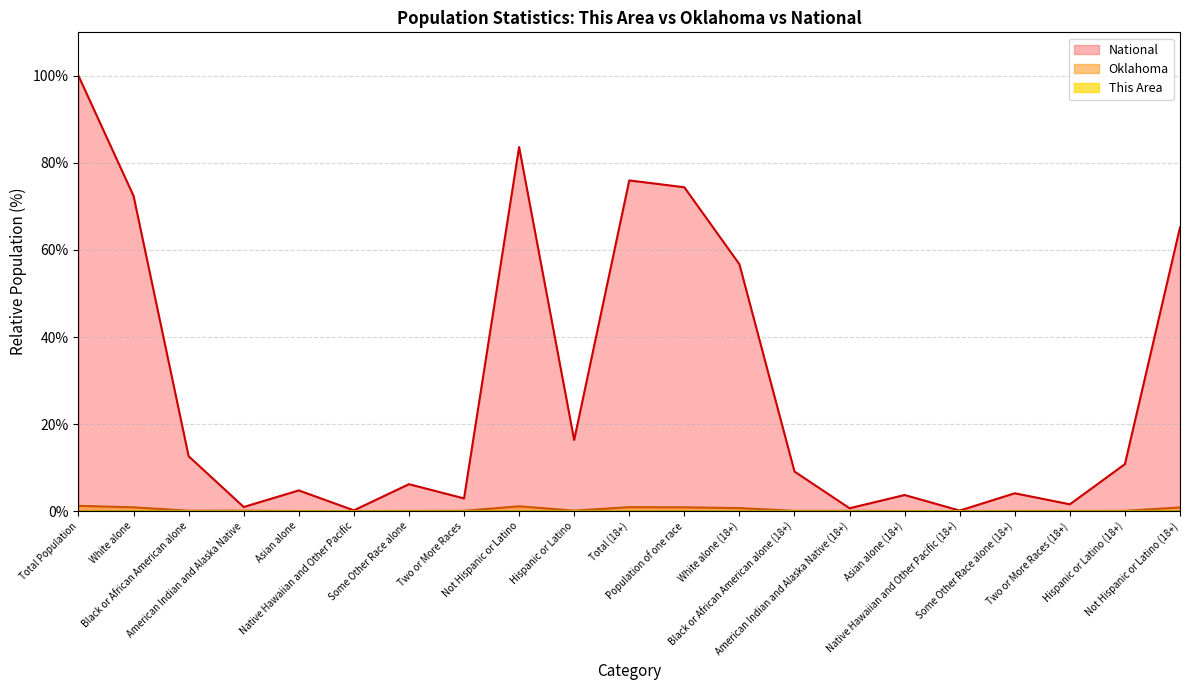

What are all the series names shown in the legend?

This Area, Oklahoma, National